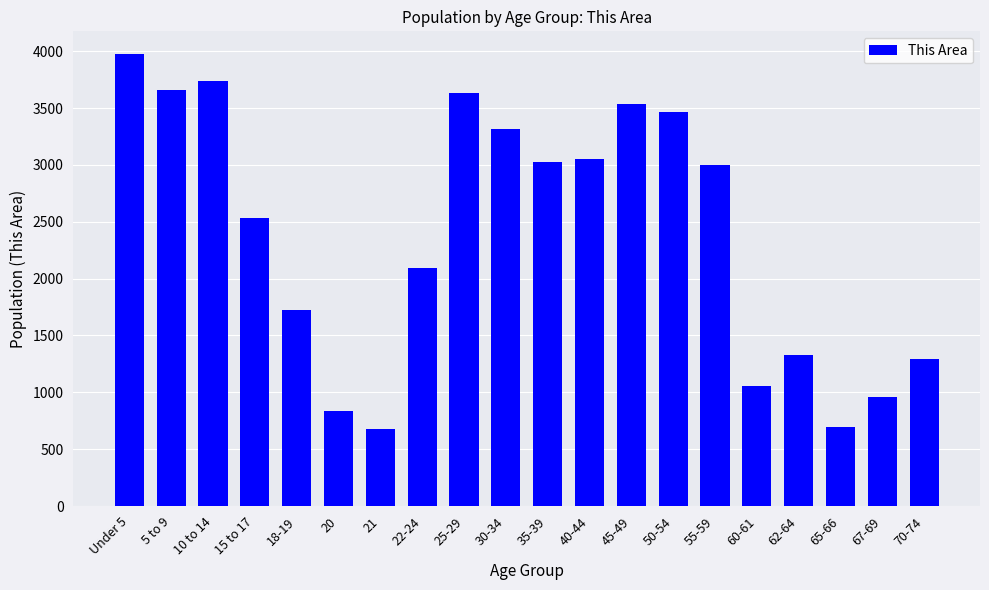

What is the value of the 5th bar from the left?

1722